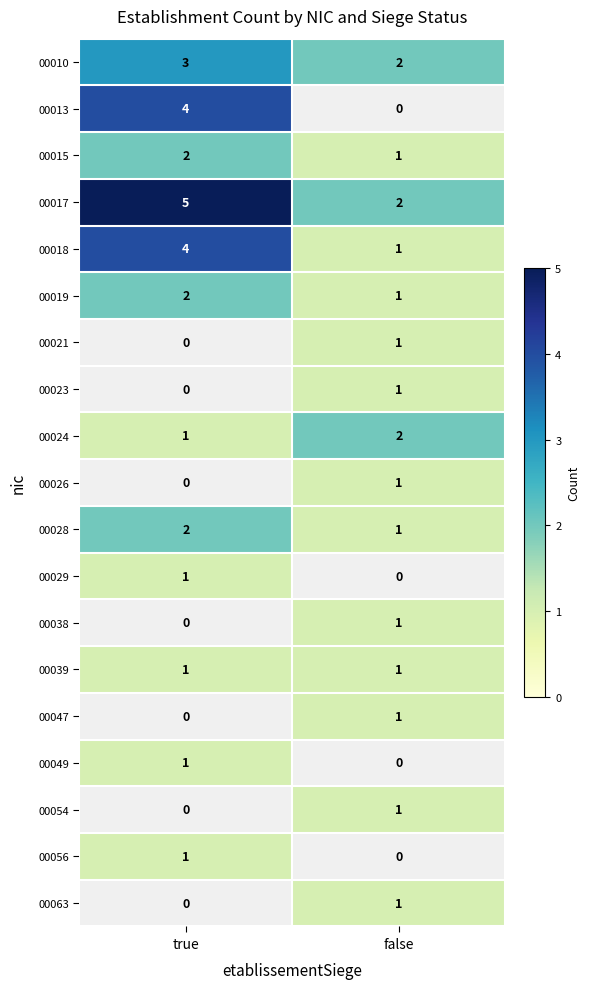

At how many categories does at least one series exceed 1?

2